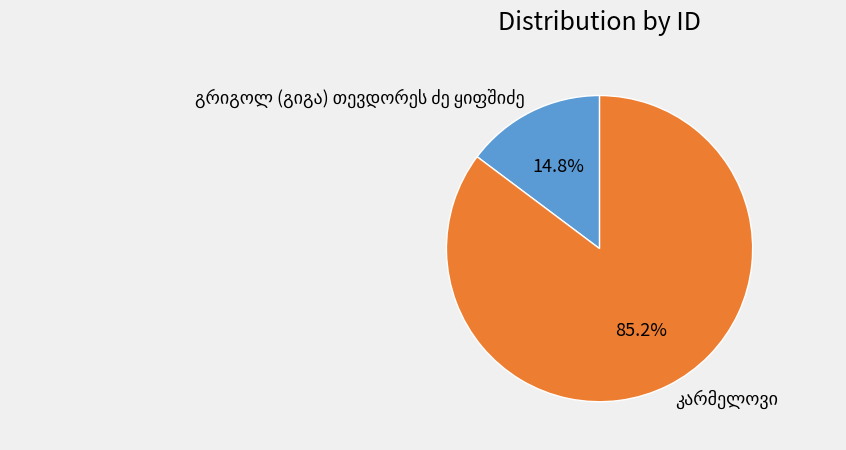

Does any single category account for the majority?

Yes